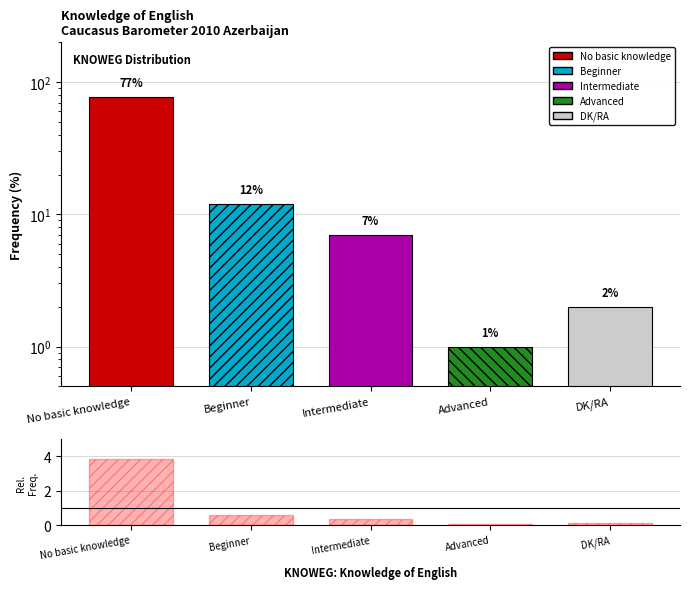

What value does the data/uniform series have at Beginner?

0.6